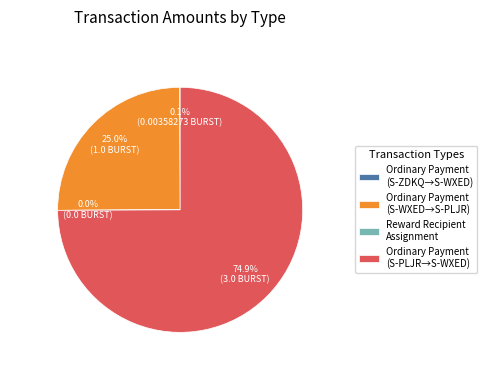

Is there a majority slice in this chart?

Yes